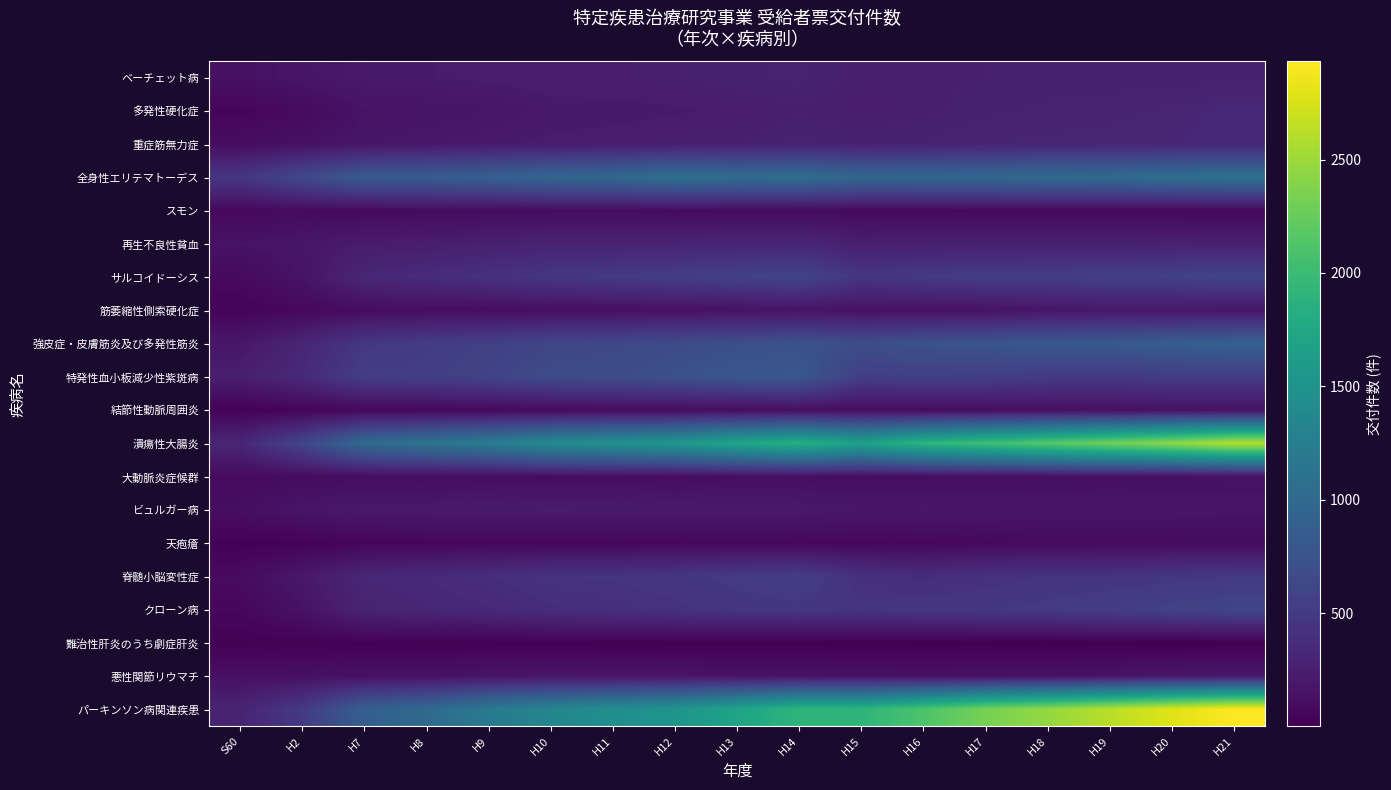

Between S60 and H2, which series saw the biggest shift?

潰瘍性大腸炎